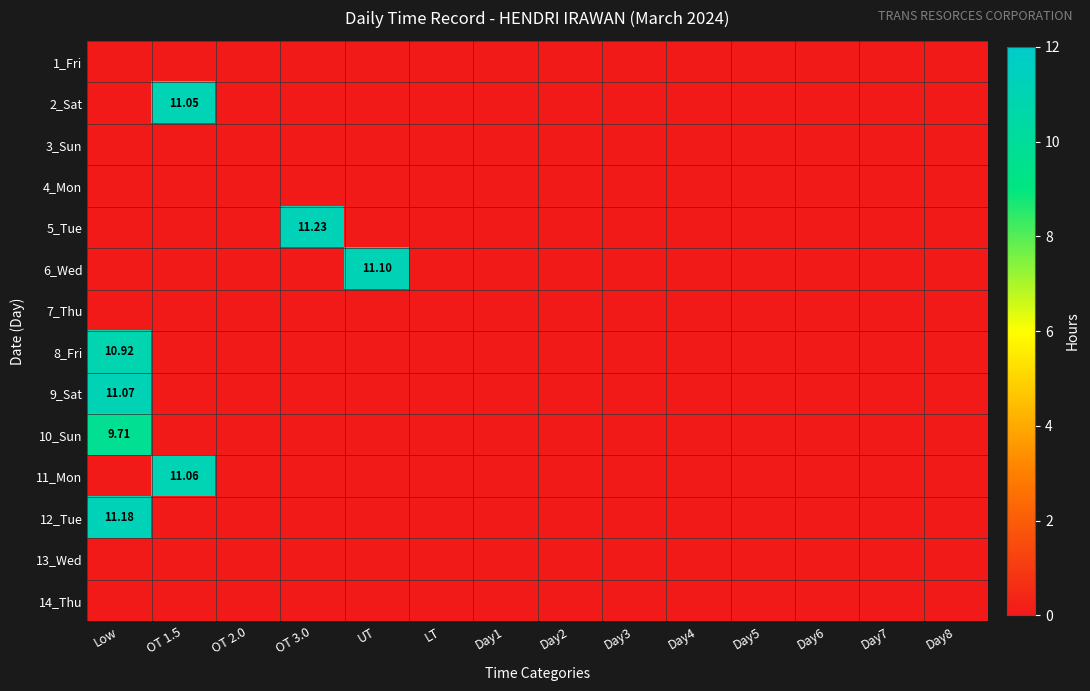

True or false: 2_Sat has a value of 0.0 at OT 2.0.

True